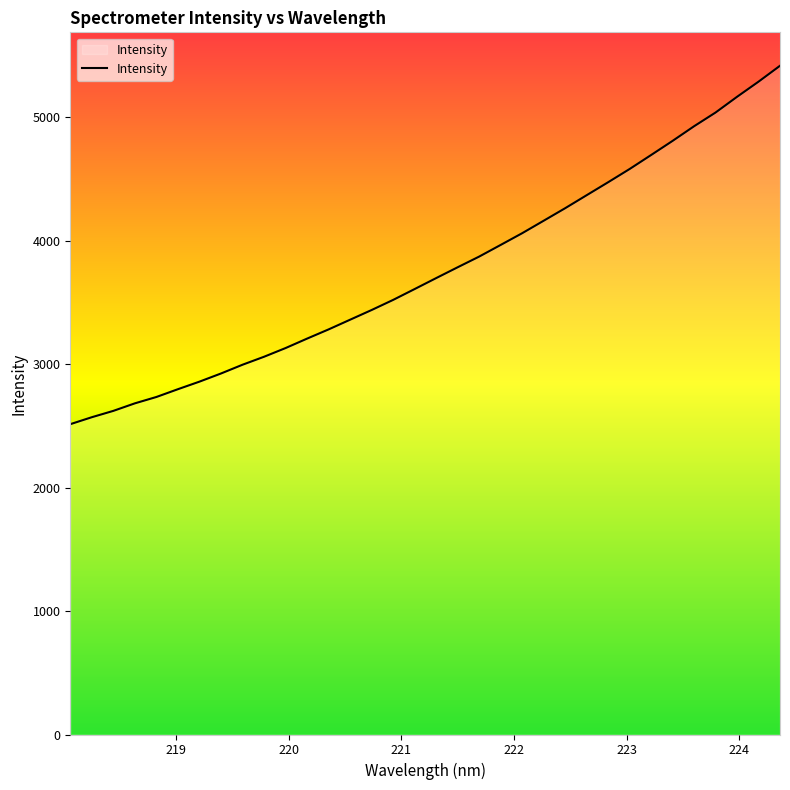

What is the maximum value shown in the chart?

5415.4